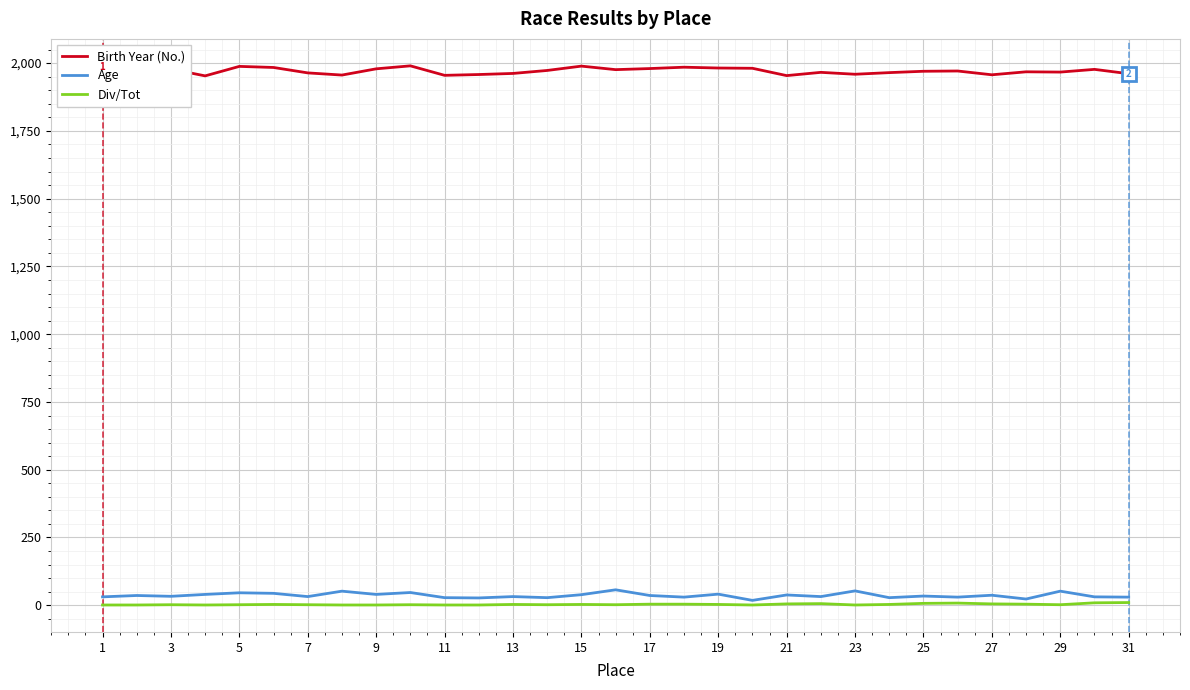

What is the minimum value for Birth Year (No.)?

1953